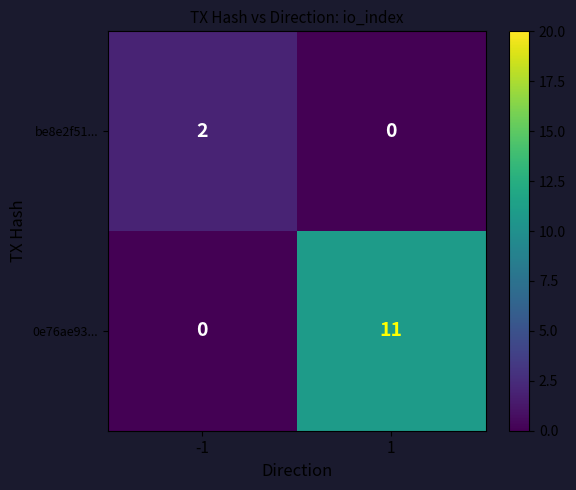

What is the difference between the highest and lowest values at -1?

2